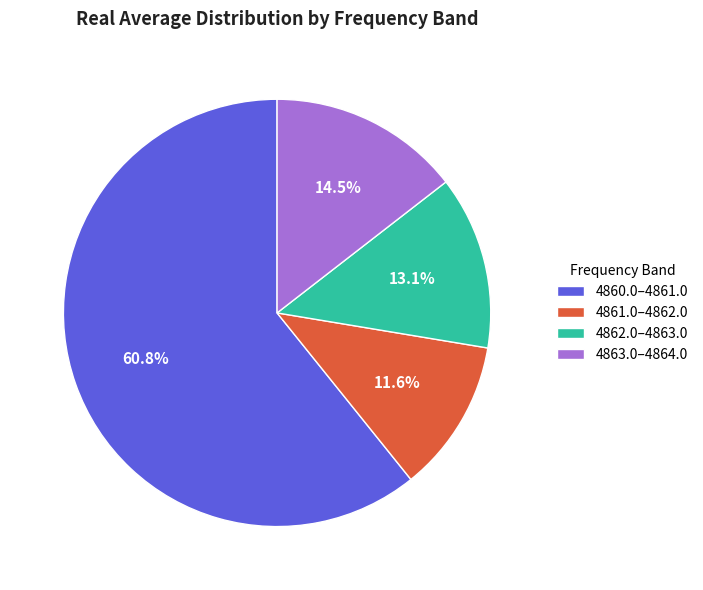

To the nearest percent, what is the average slice percentage?

25%